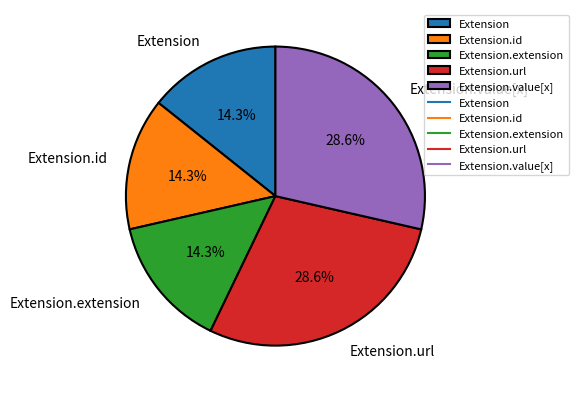

To the nearest percent, what is the combined percentage of Extension and Extension.url?

43%